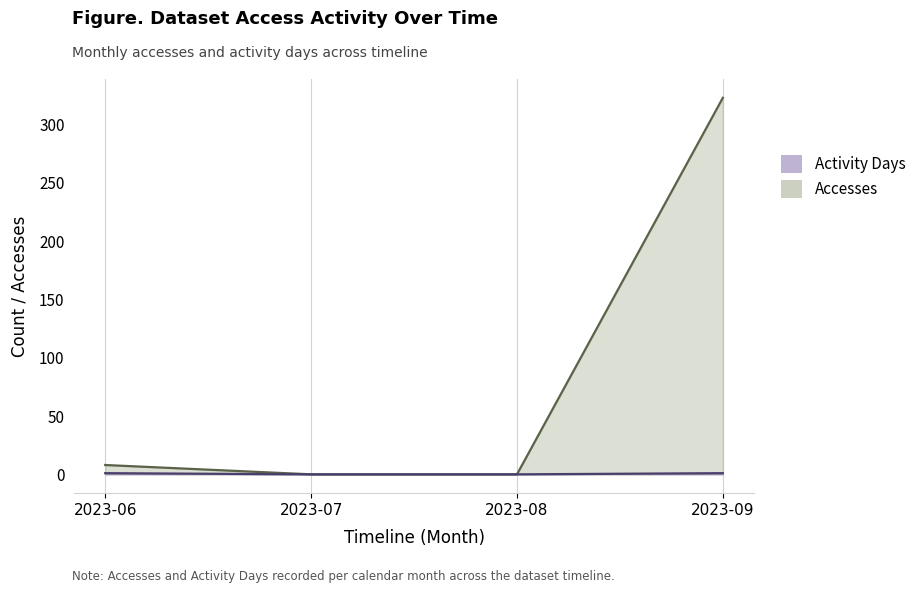

Reading left to right, list all the values displayed in this chart.

Accesses: 2023-06=8	2023-07=0	2023-08=0	2023-09=323
Activity Days: 2023-06=1	2023-07=0	2023-08=0	2023-09=1